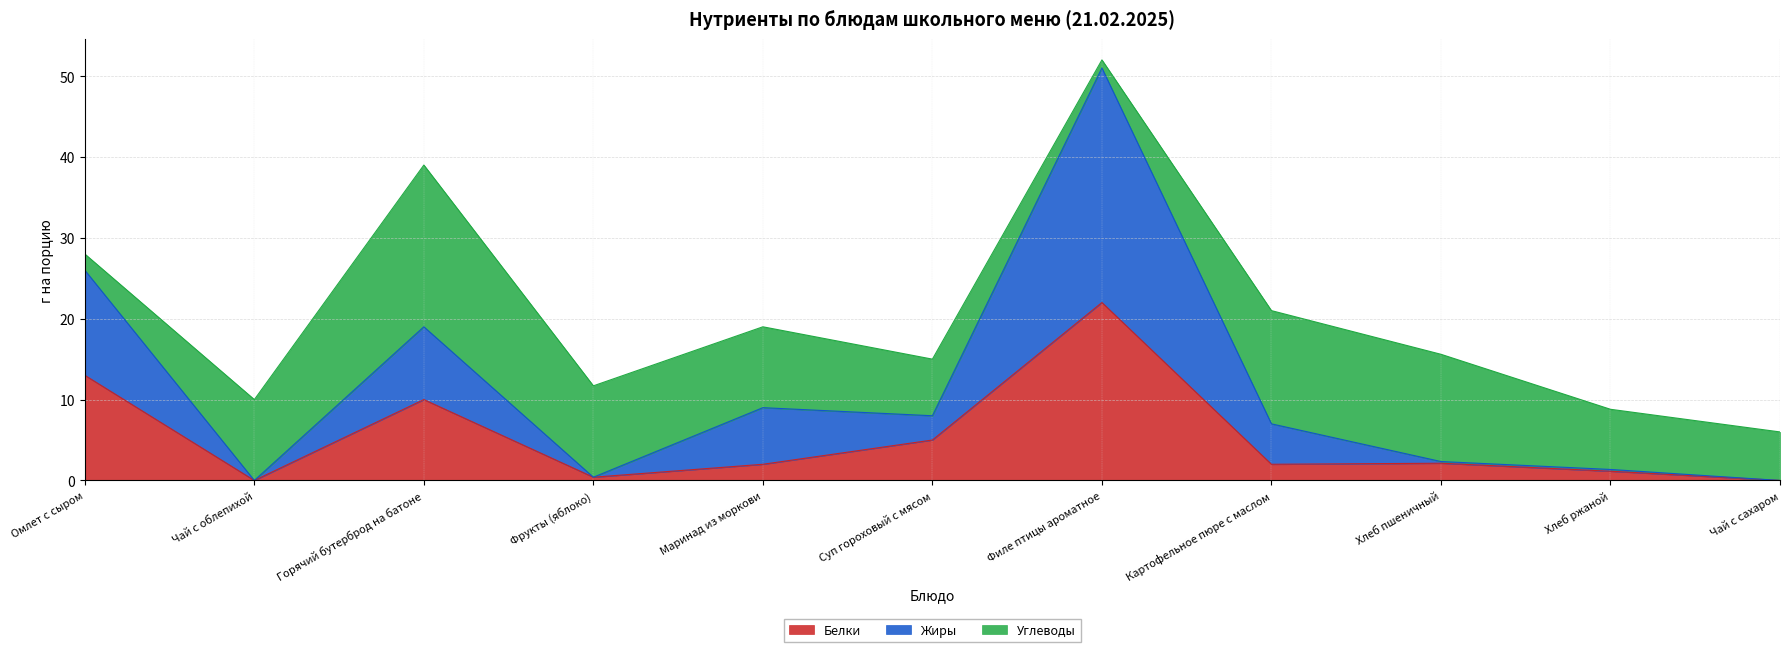

The value of Белки at Картофельное пюре с маслом is 2.0. True or false?

True